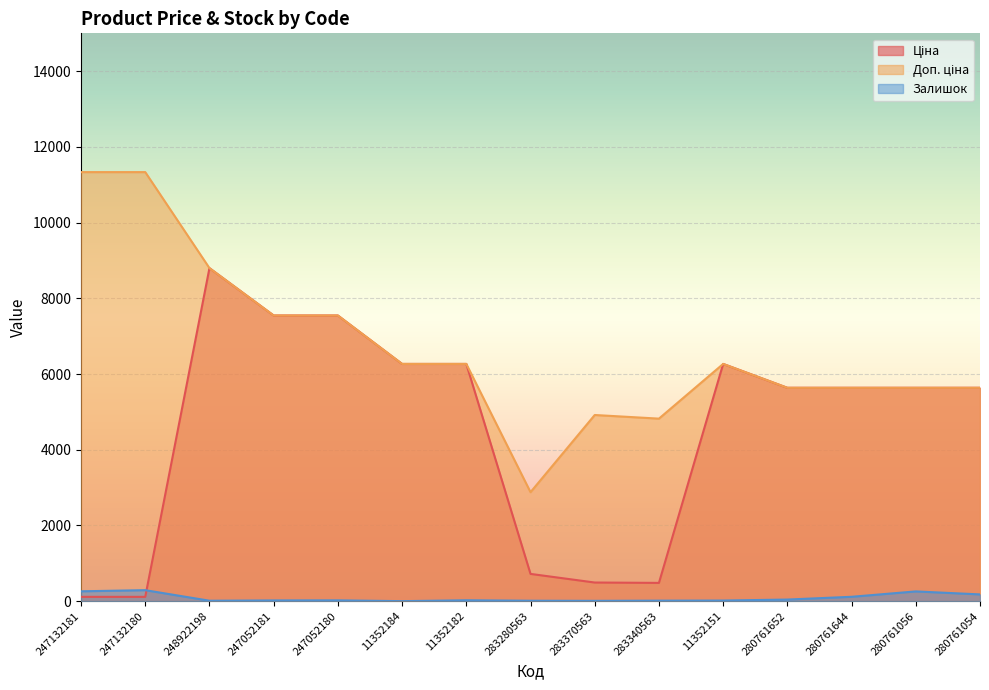

What is the value of the Ціна point at the 11th from the left?

6266.7